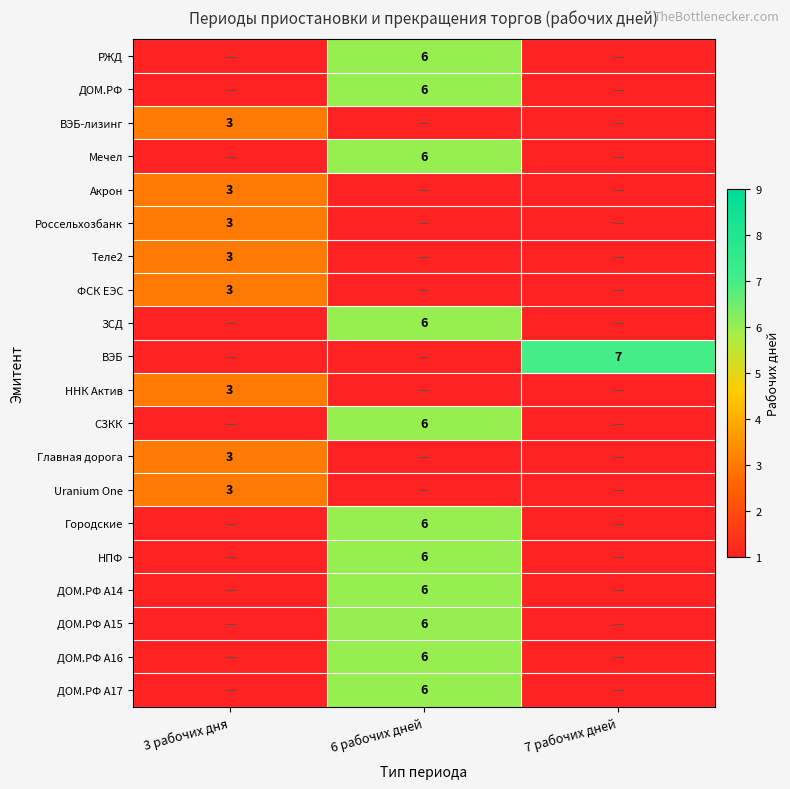

Is the value of ФСК ЕЭС at 3 рабочих дня greater than the value of РЖД at 6 рабочих дней?

No